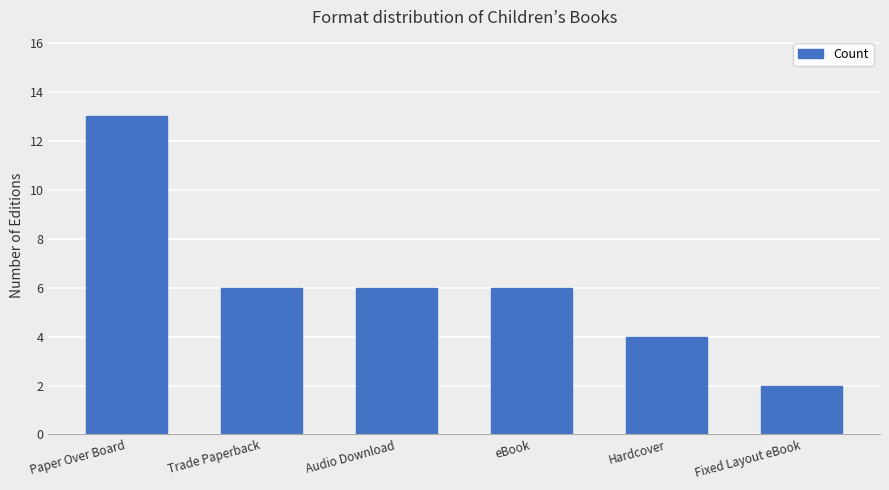

What is the approximate value at Fixed Layout eBook?

2